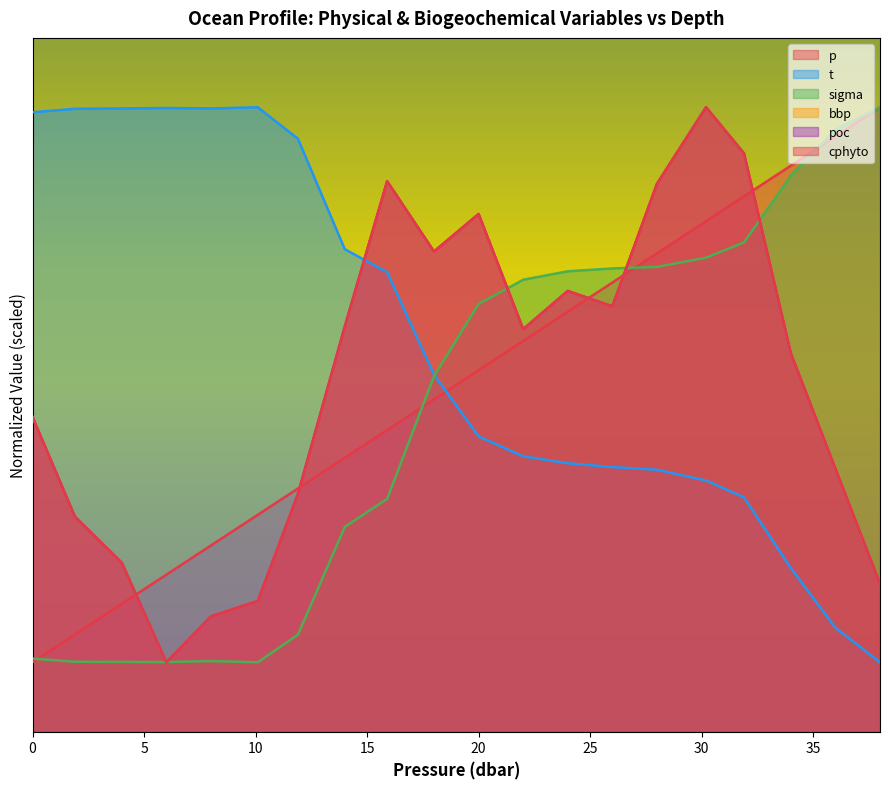

What is the value of the sigma point at the 17th from the left?

35.3